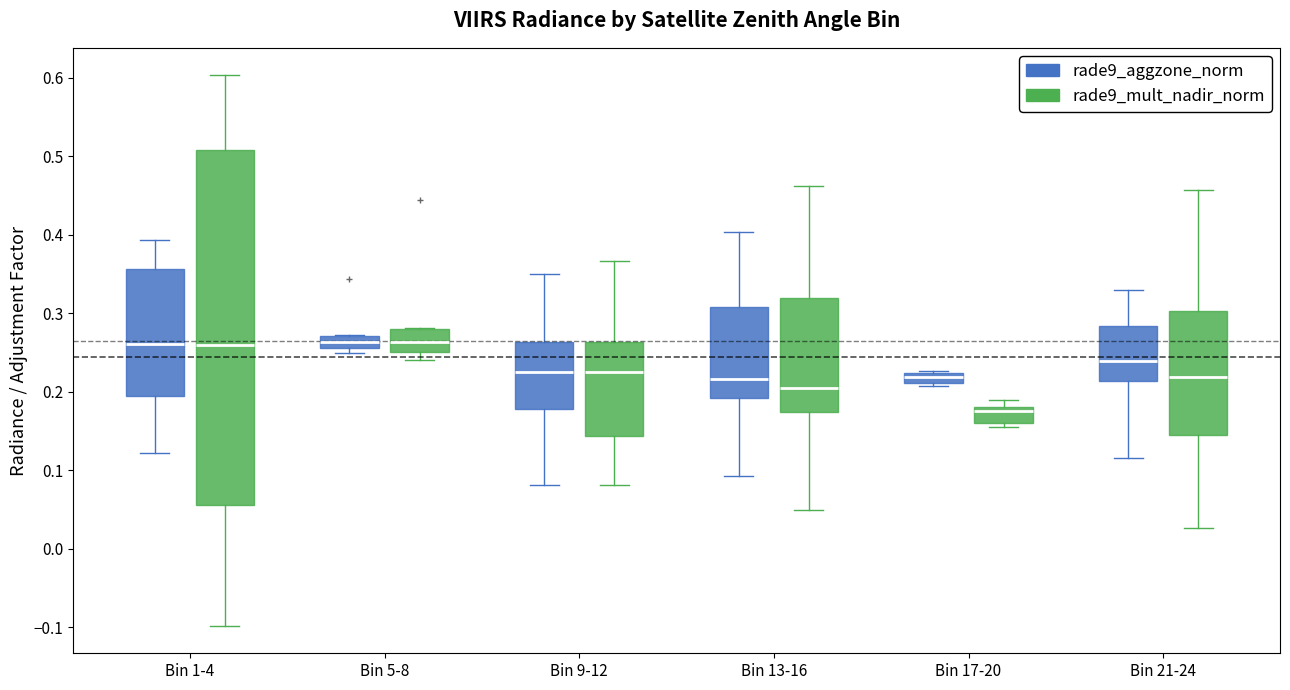

Which box's median line is the lowest?

Bin 17-20 (rade9_mult_nadir_norm)